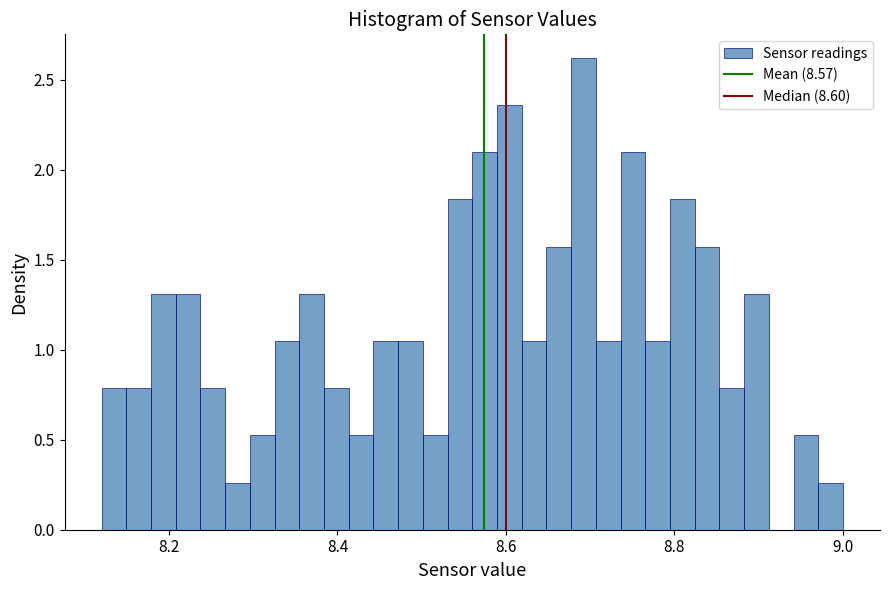

Read against the x-axis, roughly where is the centre of the tallest bar?

8.70